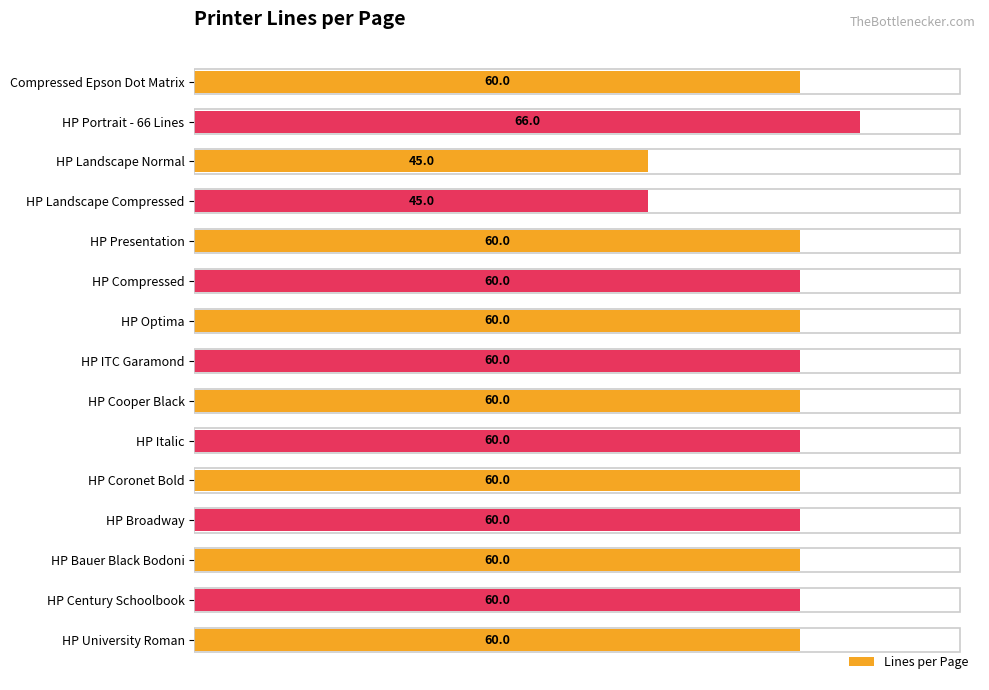

What is the average value?

58